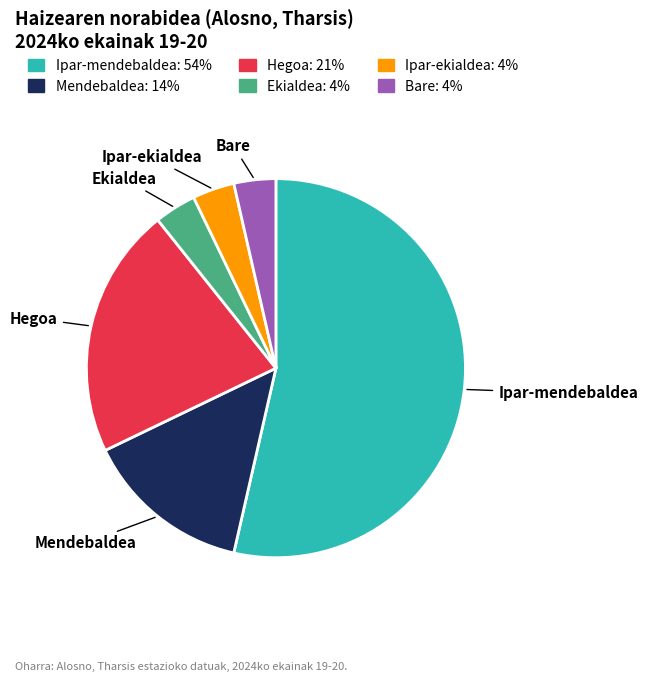

Is there a majority slice in this chart?

Yes